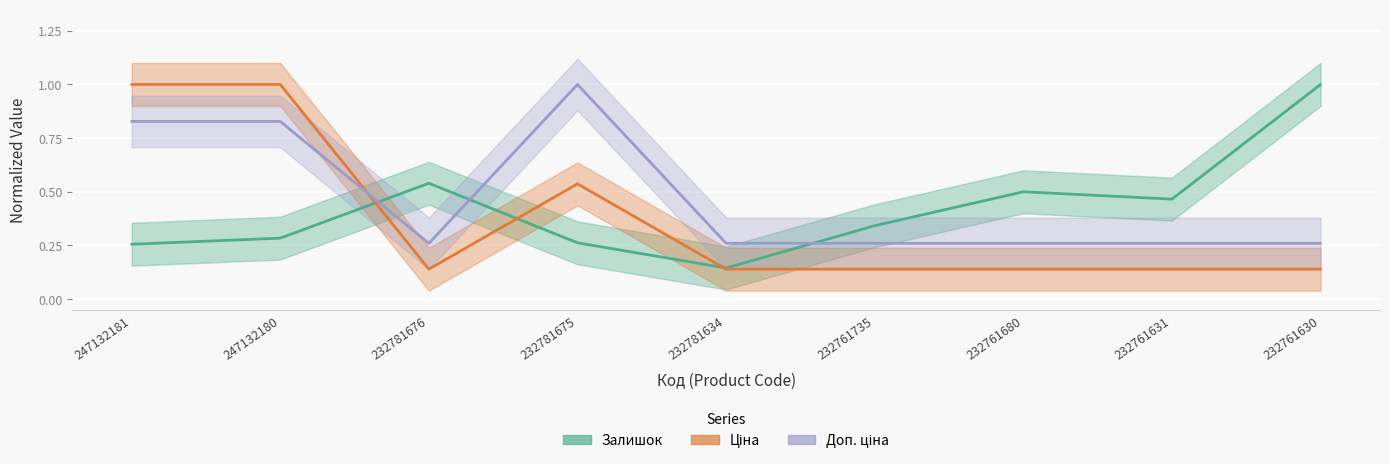

Is the value of Ціна at 247132180 greater than the value of Залишок at 232761630?

No